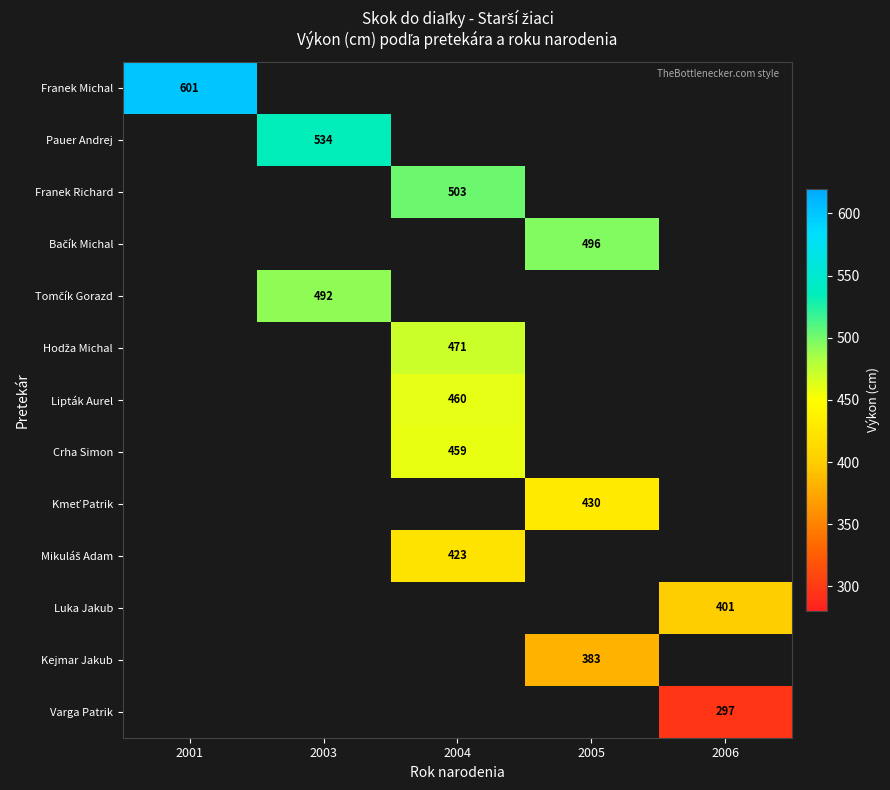

The value of Pauer Andrej at 2003 is 923. True or false?

False